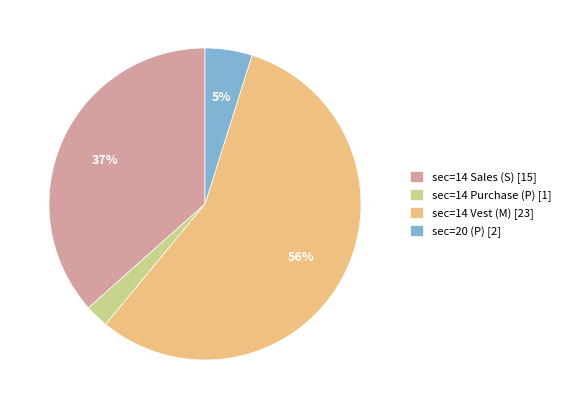

To the nearest percent, what portion does sec=14 Vest (M) [23] represent?

56%